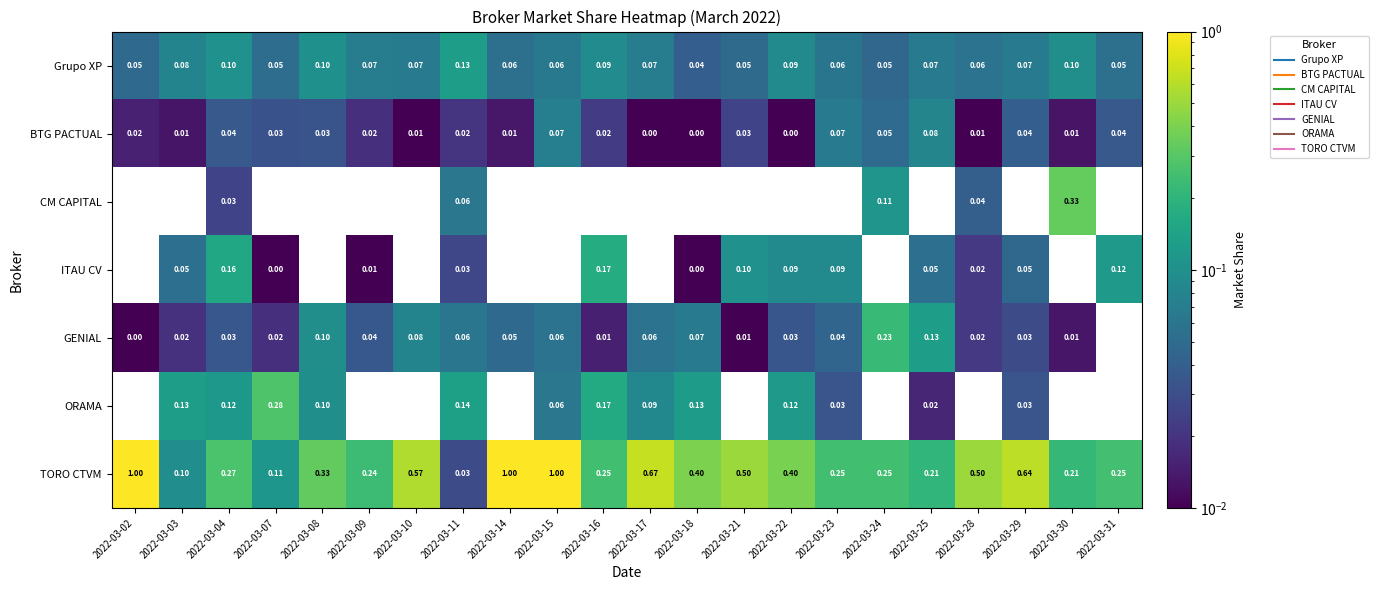

Which series has the largest range (max minus min)?

TORO CTVM